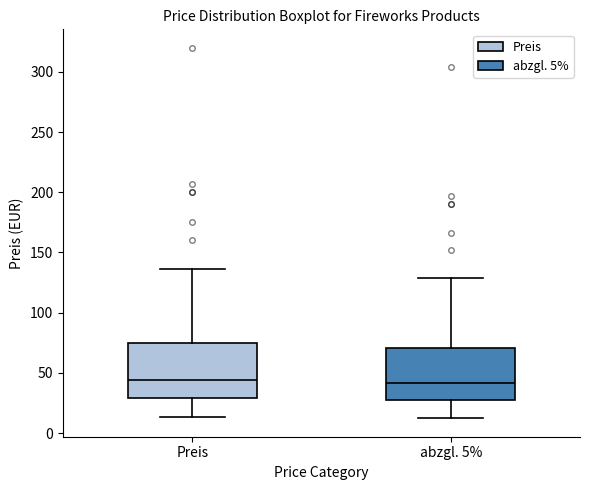

Reading left to right, transcribe this box plot: for each box, give where its median line is, the range the box spans, and where its two whiskers end, as read against the y-axis. The values are not printed on the chart, so give them approximately, as read against the axis.

Preis: median 45, box 30 to 75, whiskers 15 to 135
abzgl. 5%: median 40, box 25 to 70, whiskers 10 to 130